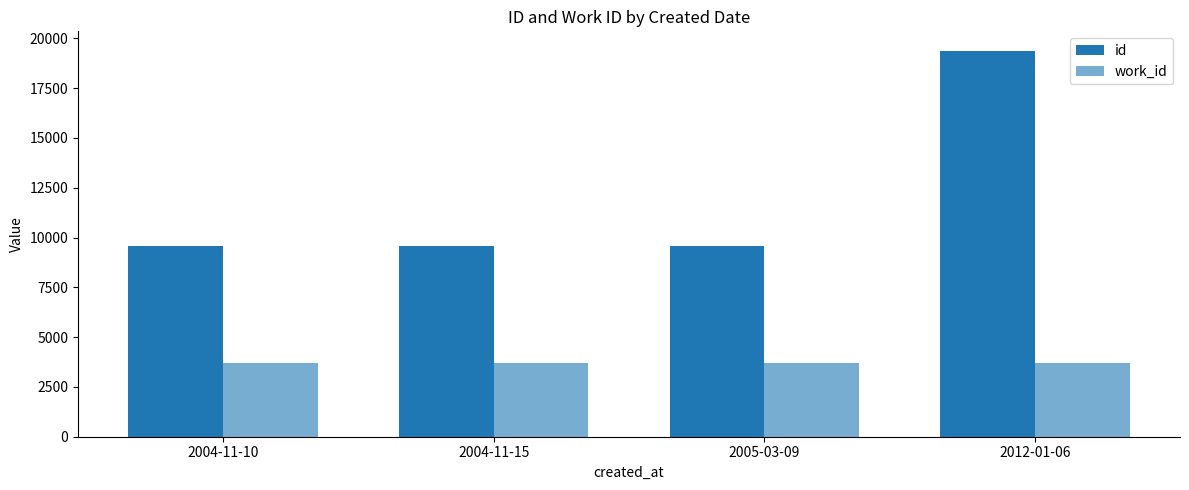

Is it true that id equals 34841 at 2012-01-06?

False